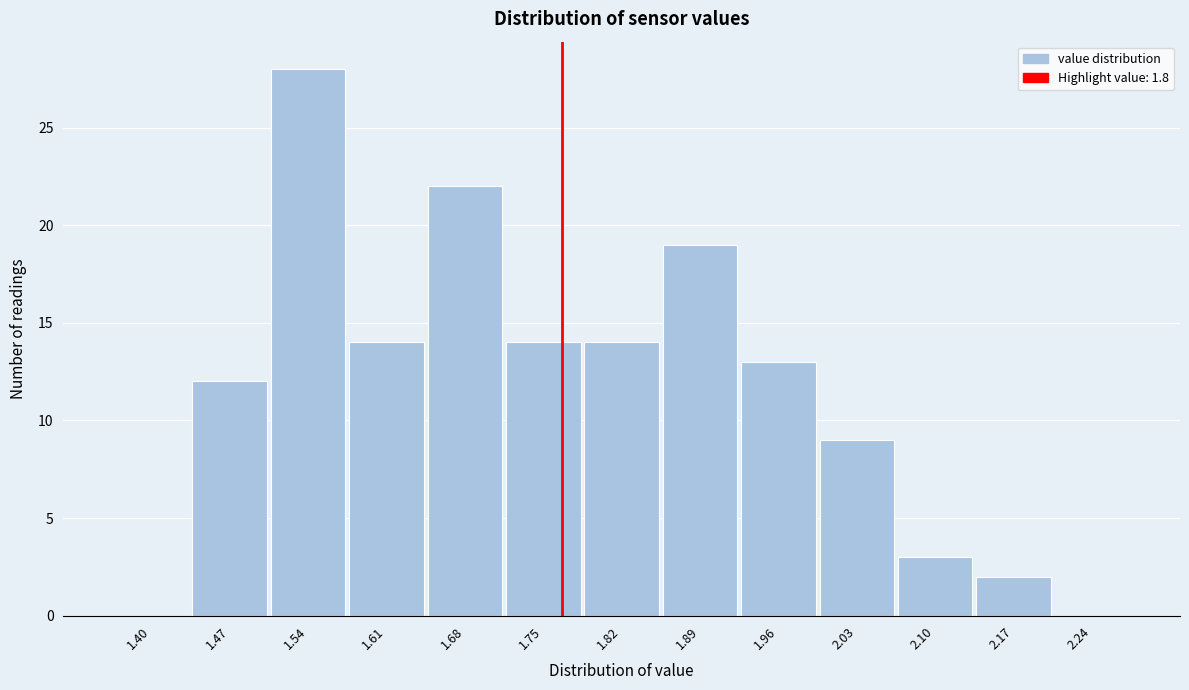

Reading left to right, transcribe all the data shown in this chart.

1.40=0	1.47=12	1.54=28	1.61=14	1.68=22	1.75=14	1.82=14	1.89=19	1.96=13	2.03=9	2.10=3	2.17=2	2.24=0